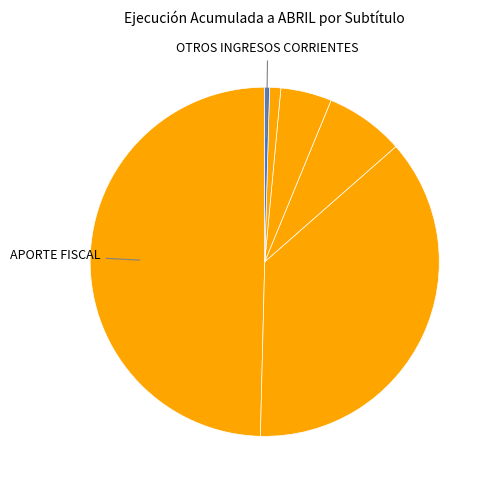

How many segments does this pie chart have?

6